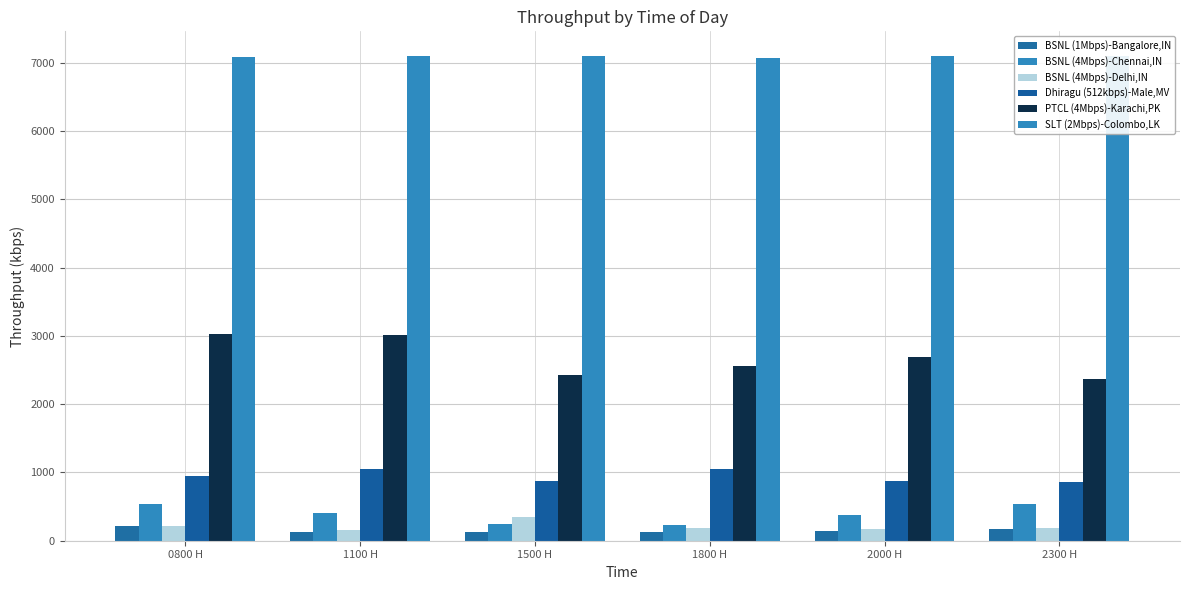

What is the sum of all SLT (2Mbps)-Colombo,LK values?

42578.2